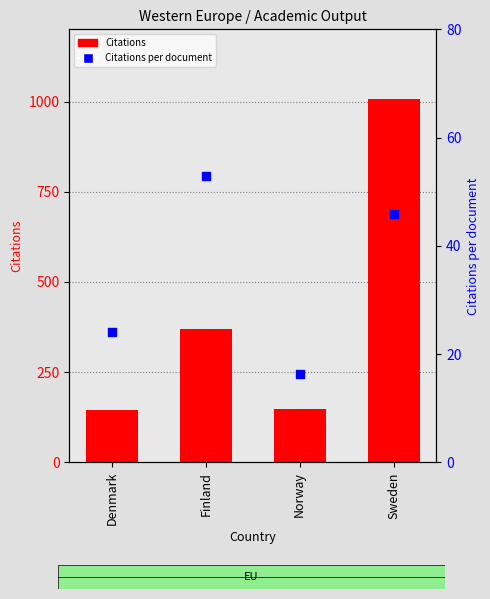

At which category is the sum across all series the highest?

Sweden